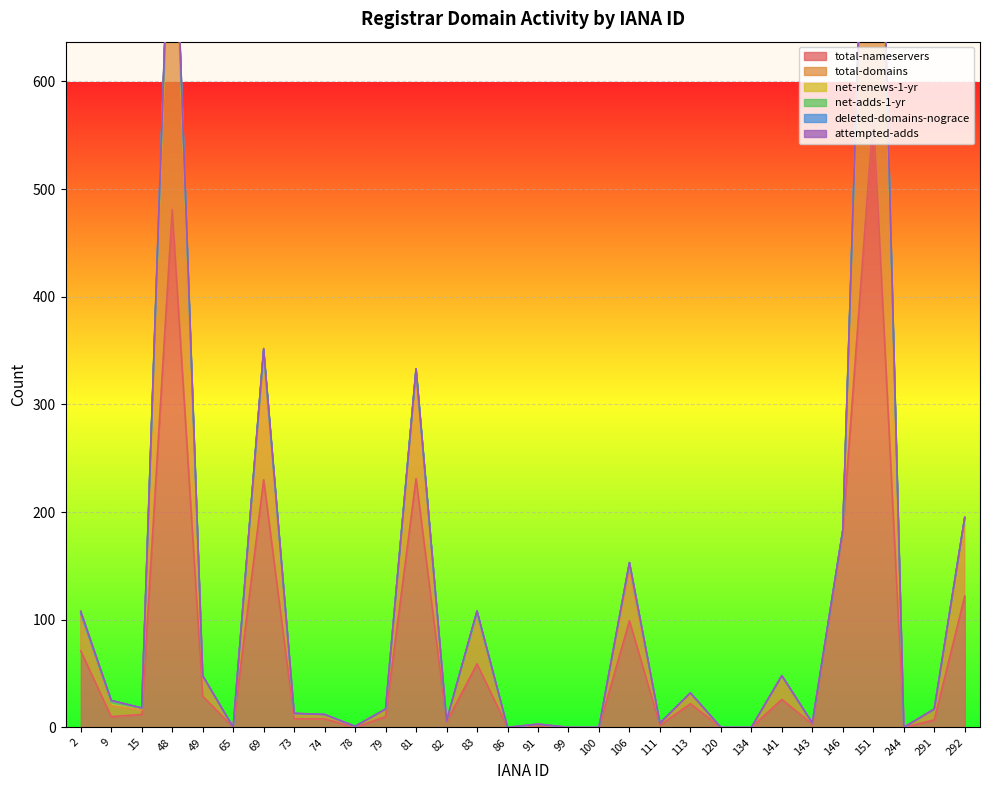

What is the difference between the maximum and minimum values in the total-domains series?

486